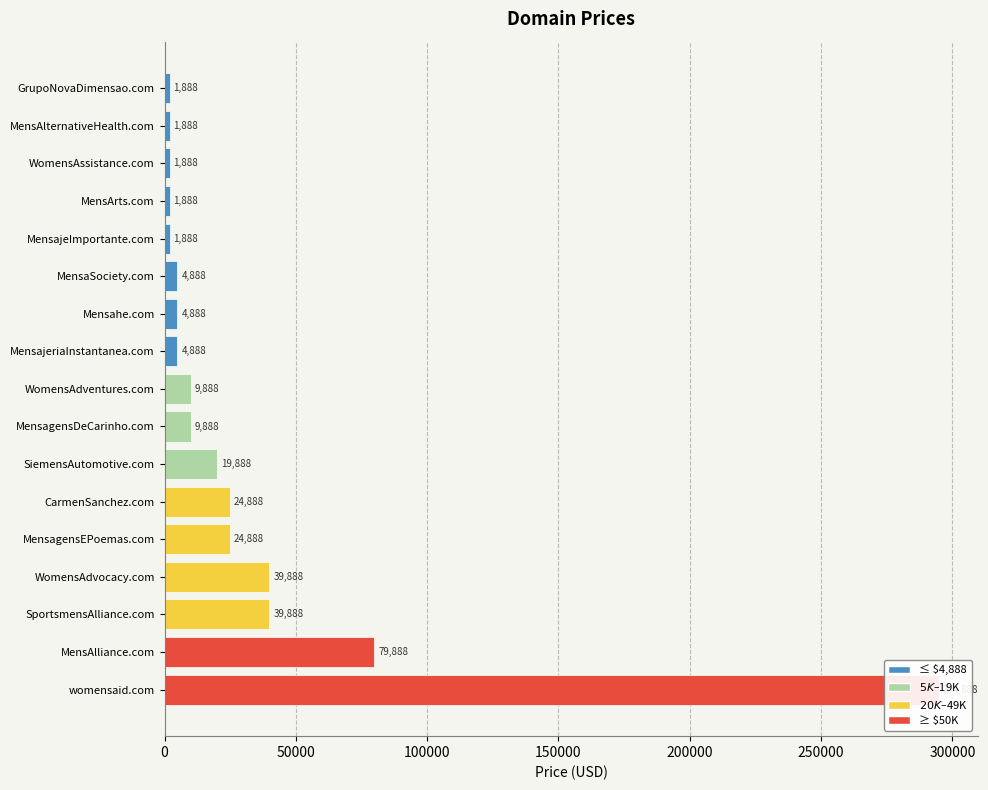

Does the chart contain stacked bars?

No